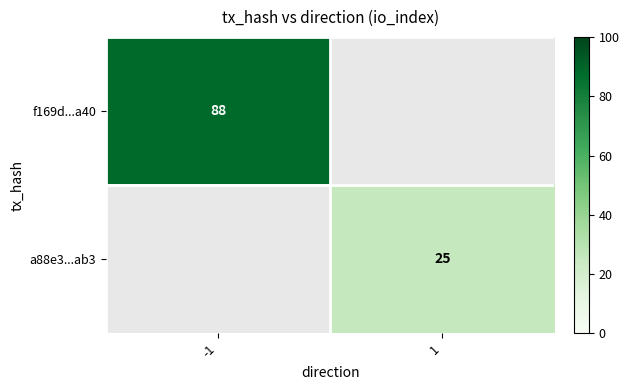

The f169d...a40 series shows 88 at -1. True or false?

True